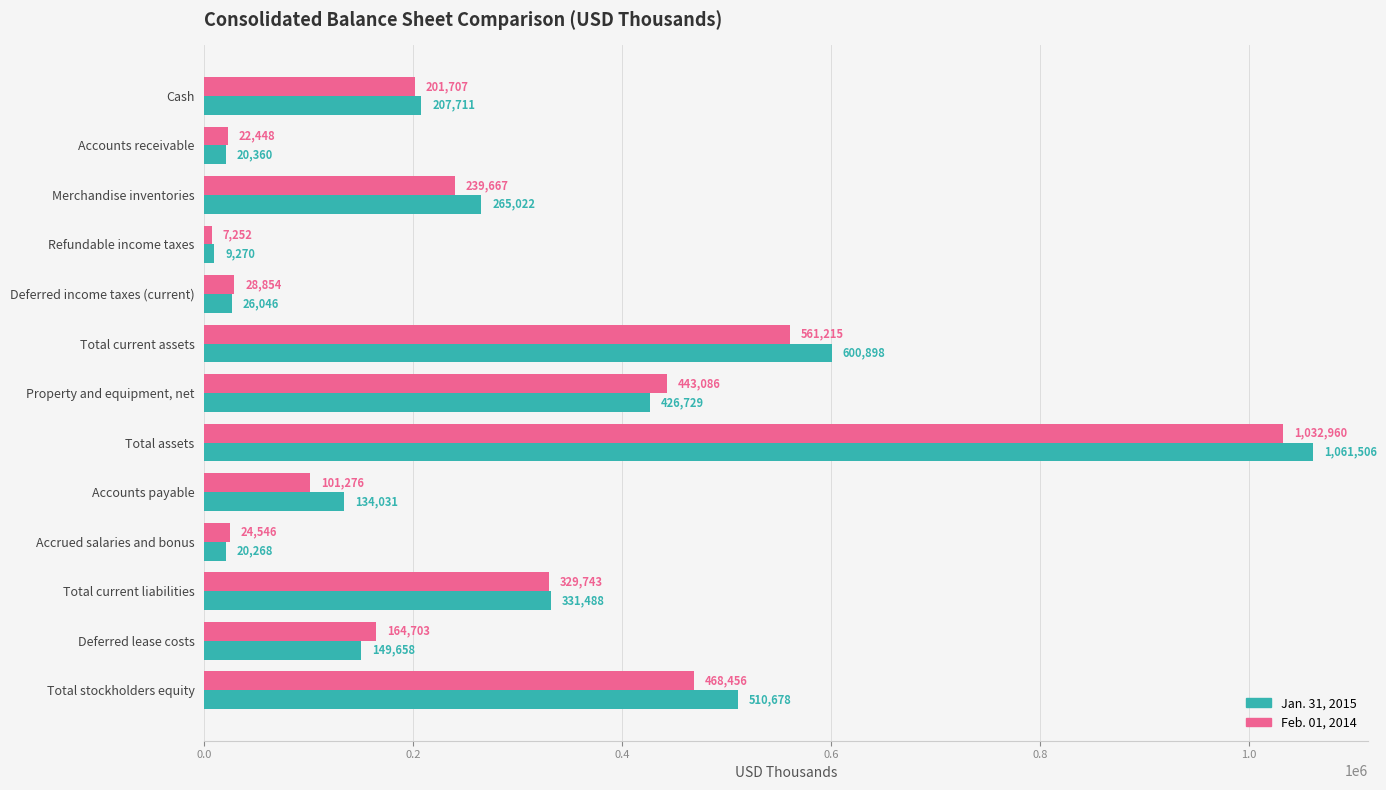

The value of Feb. 01, 2014 at Total assets is 1032960. True or false?

True